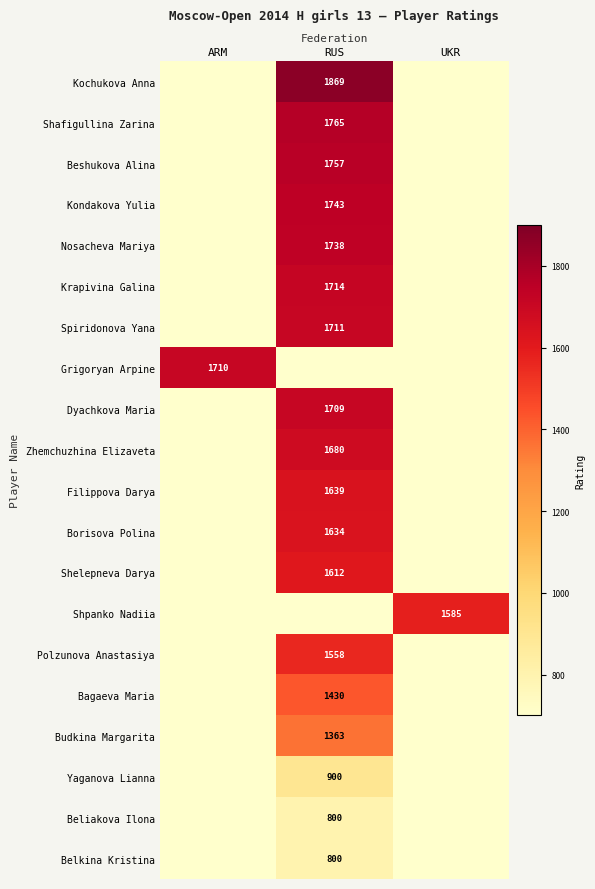

Is it true that Spiridonova Yana equals 733 at RUS?

False